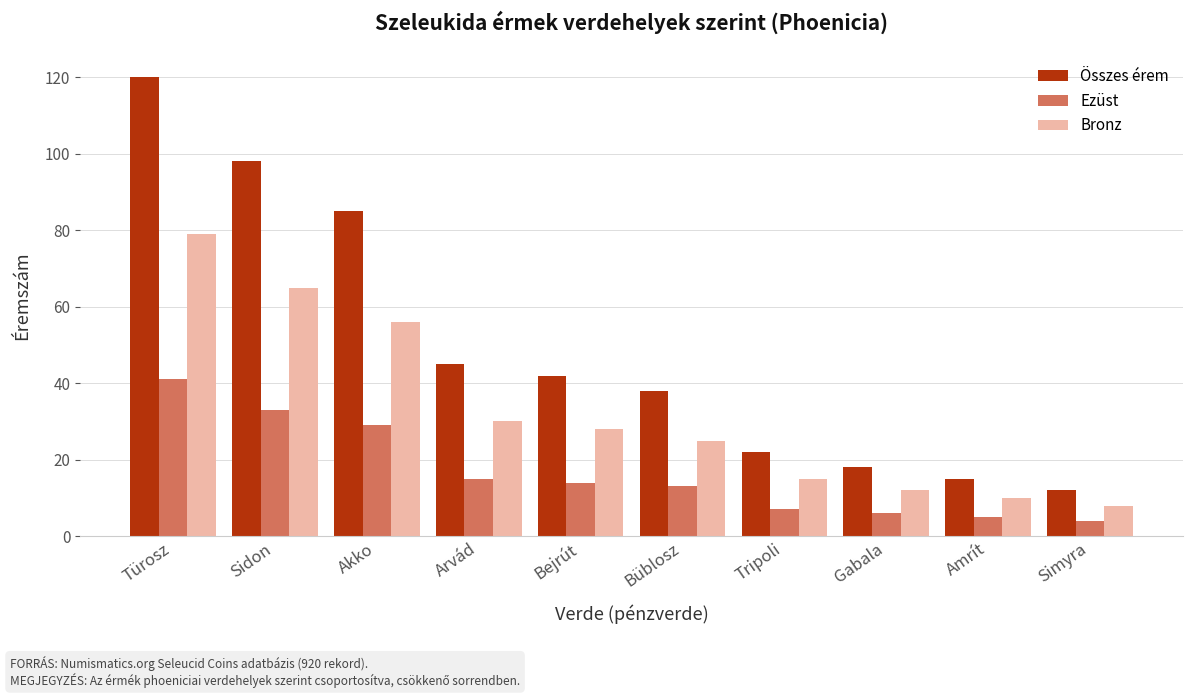

Reading left to right, transcribe all the data shown in this chart.

Összes érem: 120	98	85	45	42	38	22	18	15	12
Ezüst: 41	33	29	15	14	13	7	6	5	4
Bronz: 79	65	56	30	28	25	15	12	10	8